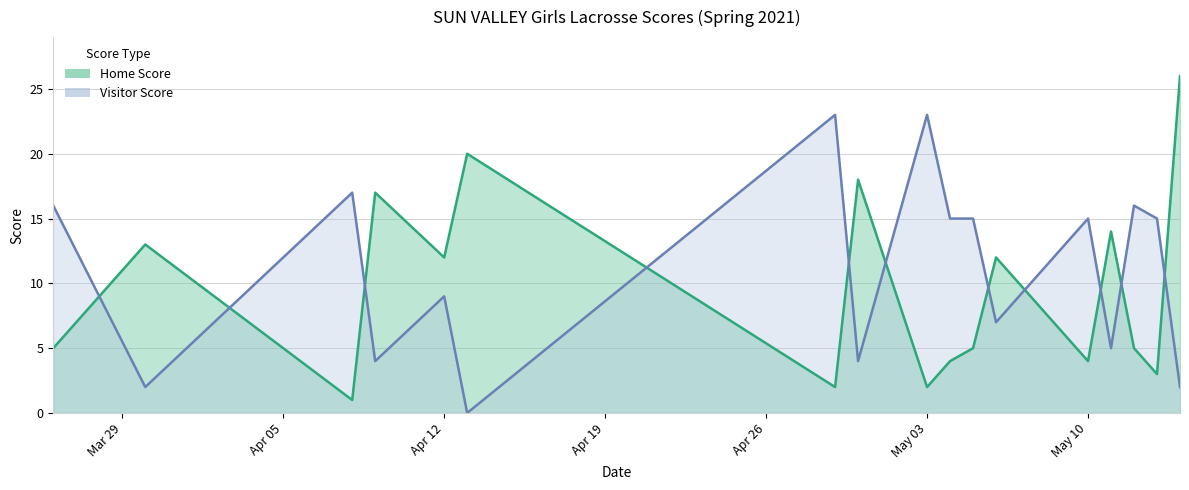

What is the average value of the Visitor Score series?

11